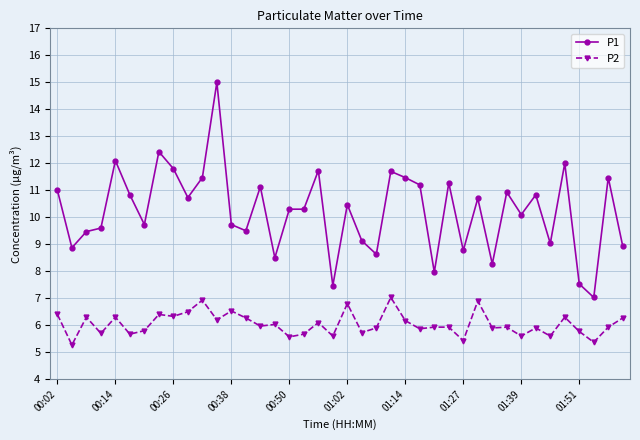

What is the highest value of the P2 series?

7.0